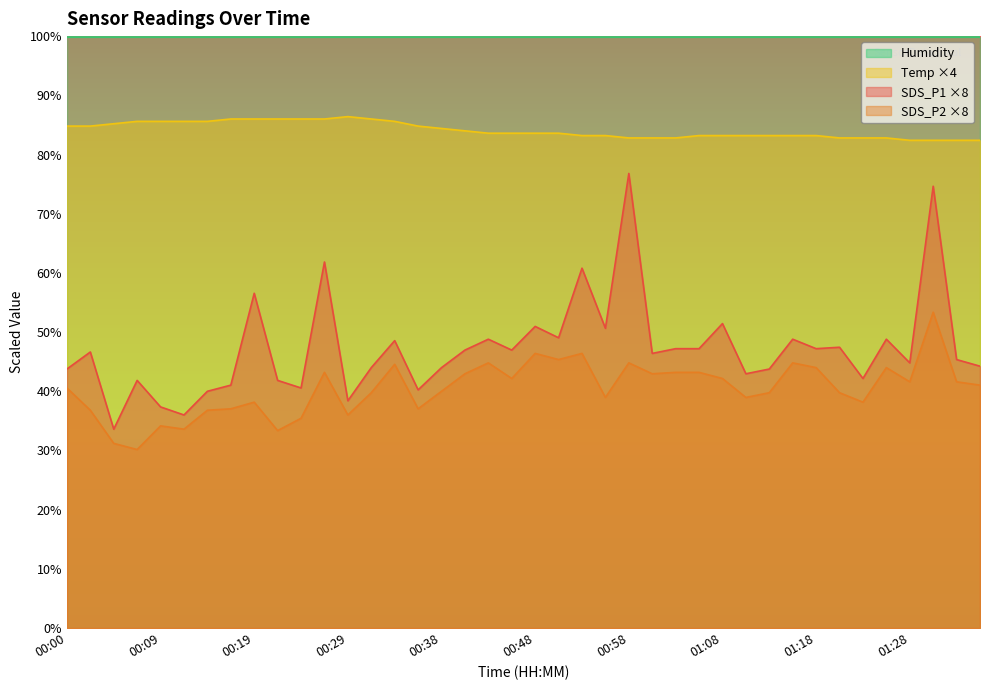

What are all the series names shown in the legend?

Humidity, Temp ×4, SDS_P1 ×8, SDS_P2 ×8